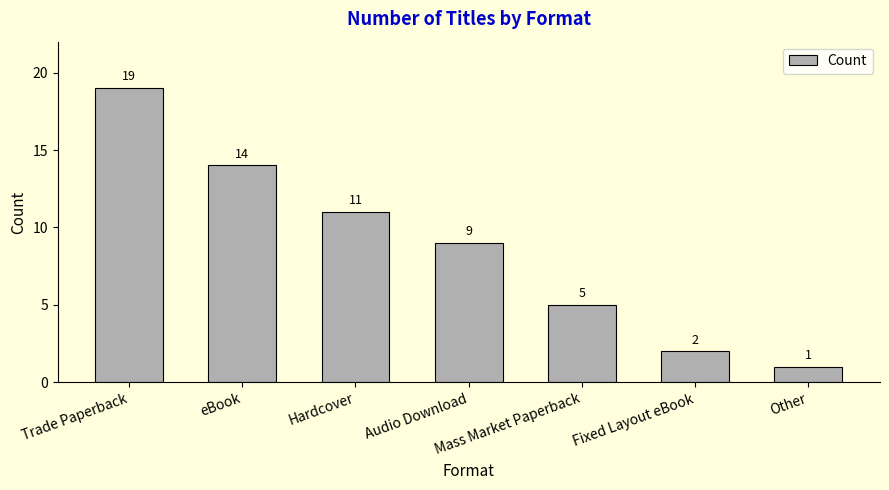

Reading left to right, transcribe all the data shown in this chart.

Trade Paperback=19	eBook=14	Hardcover=11	Audio Download=9	Mass Market Paperback=5	Fixed Layout eBook=2	Other=1